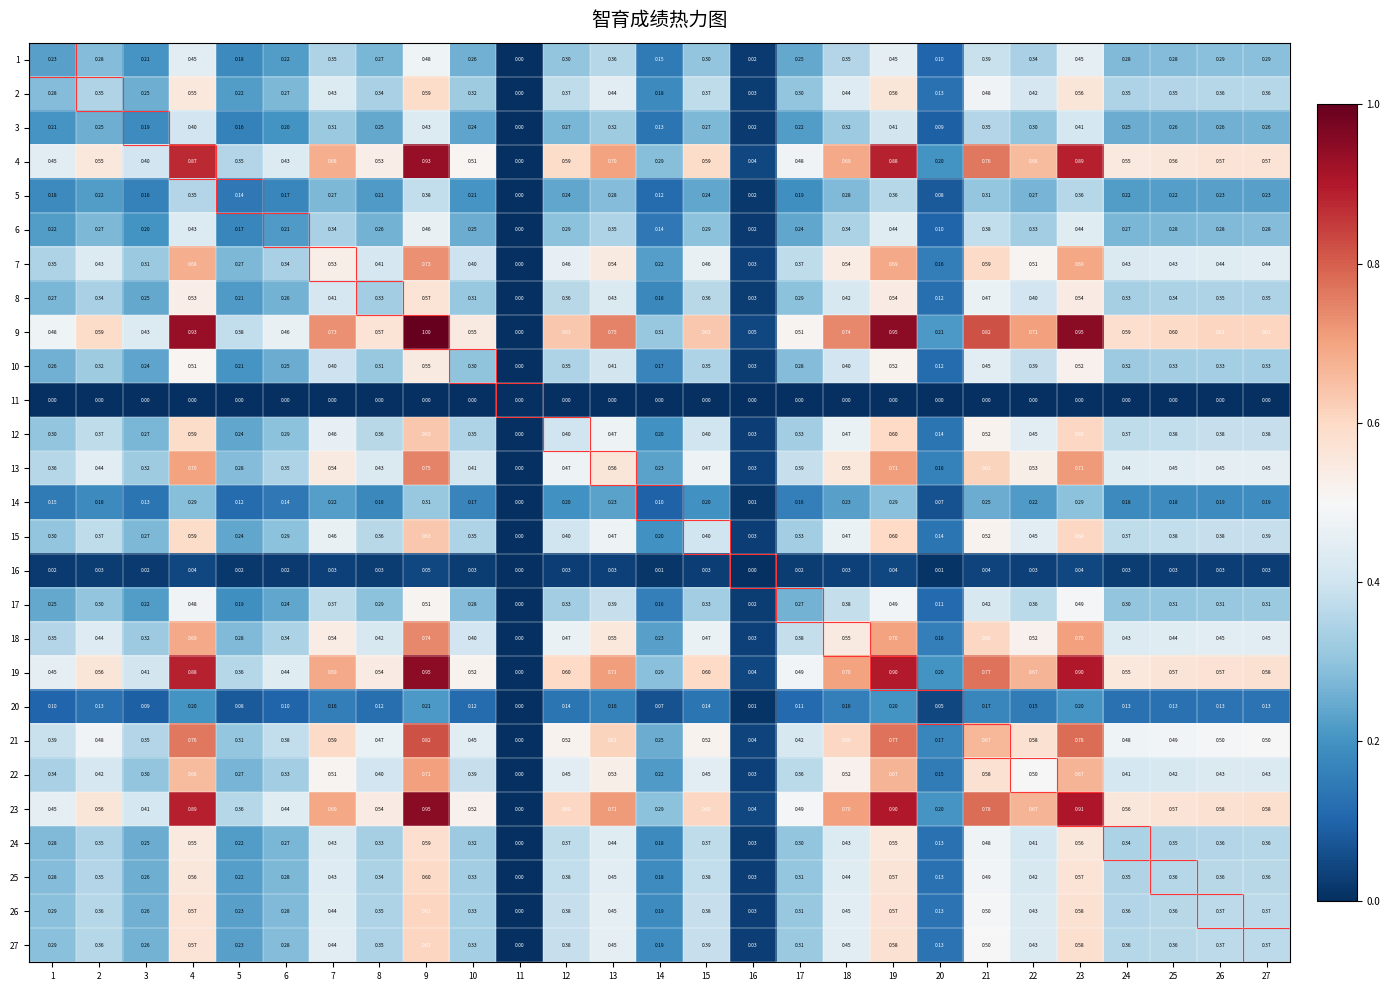

Which series has the largest total across all categories?

9